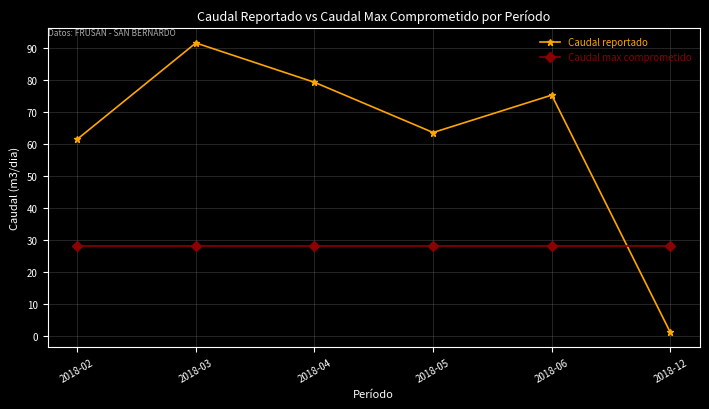

What is the approximate value of Caudal reportado at 2018-04?

79.2